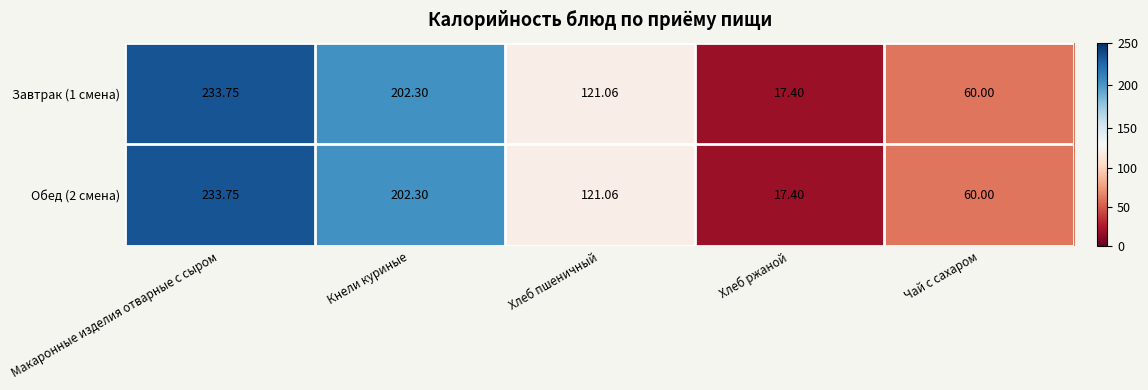

At which label is Завтрак (1 смена) closest to 125?

Хлеб пшеничный